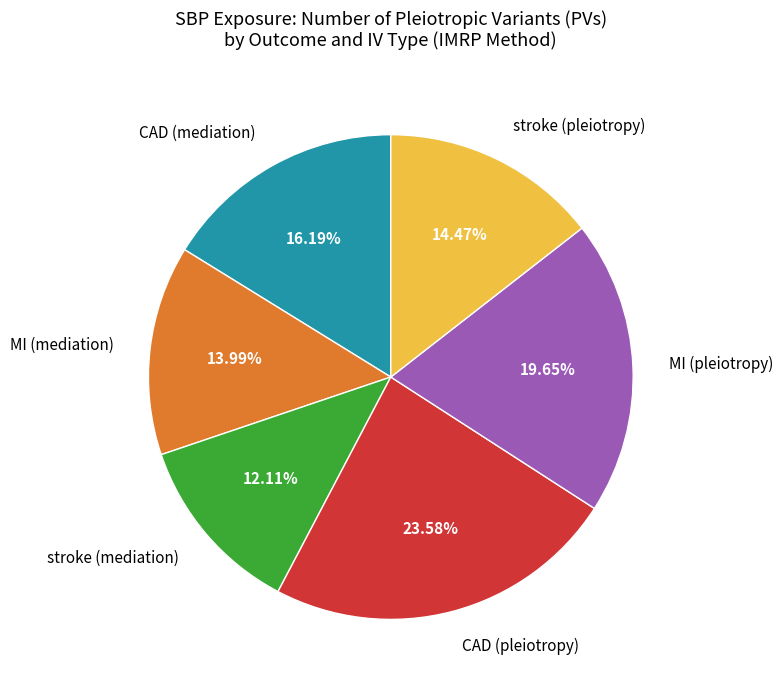

Does any single category account for the majority?

No